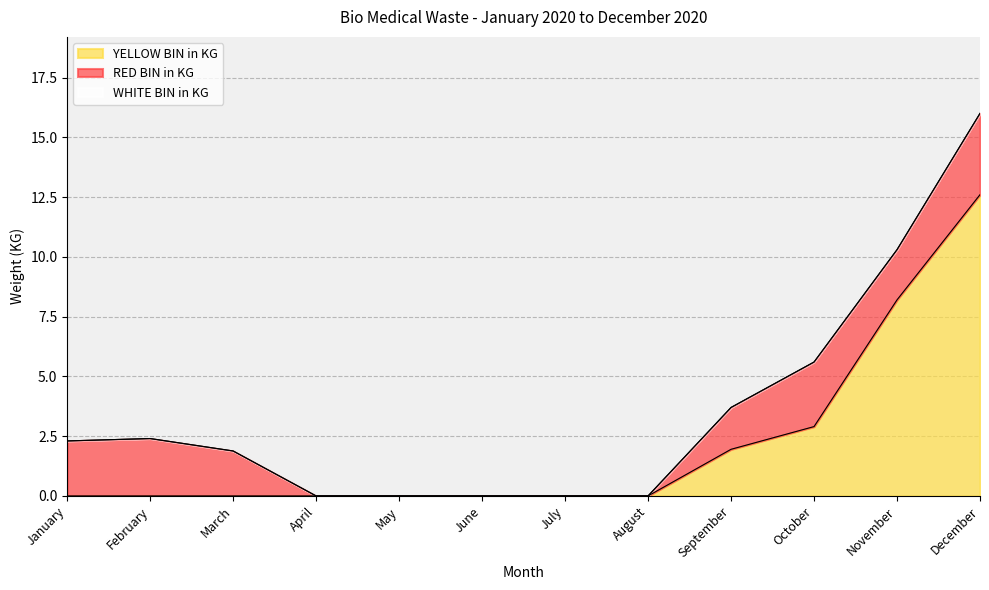

What is the value of the RED BIN in KG point at the 9th from the left?

1.8